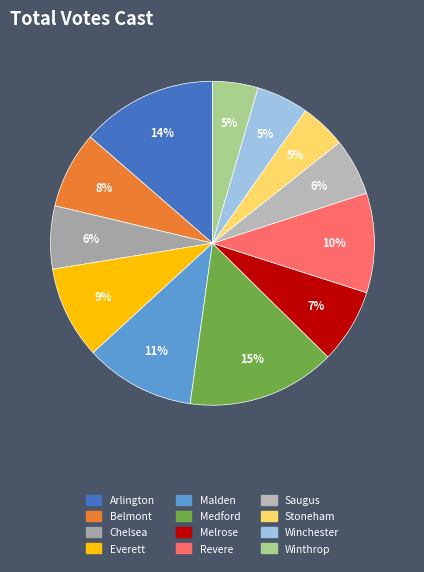

True or false: Malden accounts for 21% of the total.

False